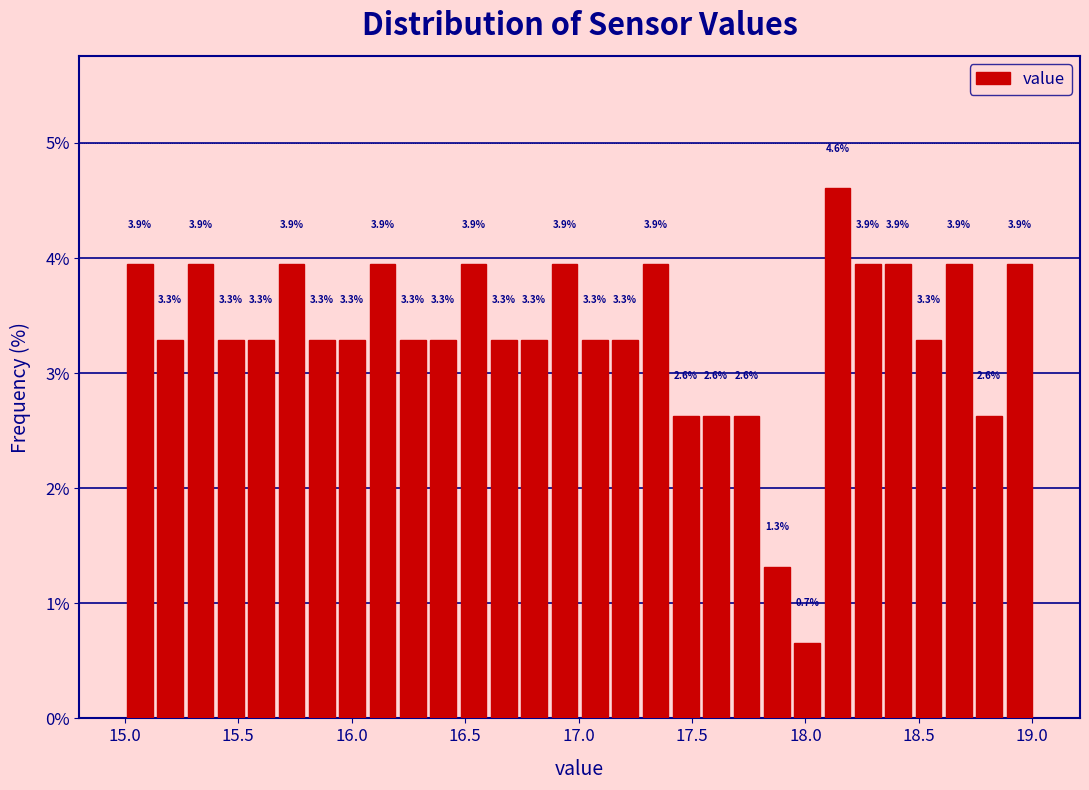

Read against the x-axis, roughly where is the centre of the tallest bar?

18.15